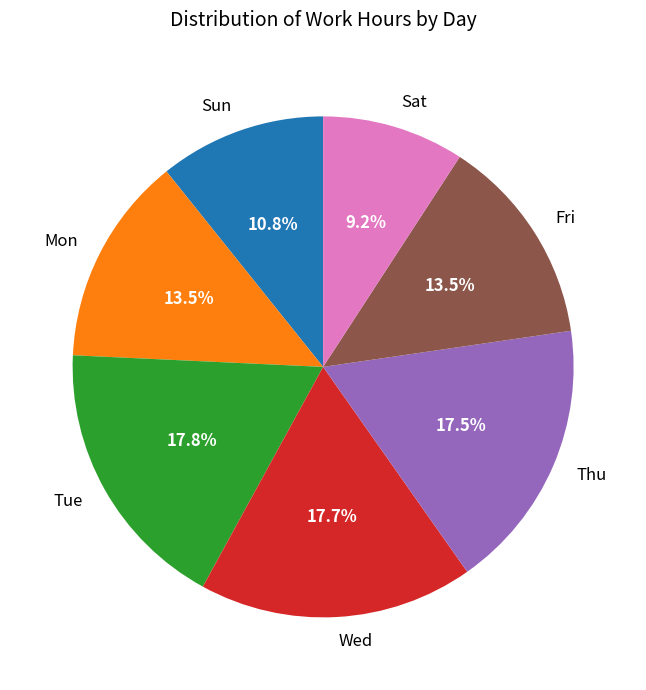

Count the number of slices in the pie.

7